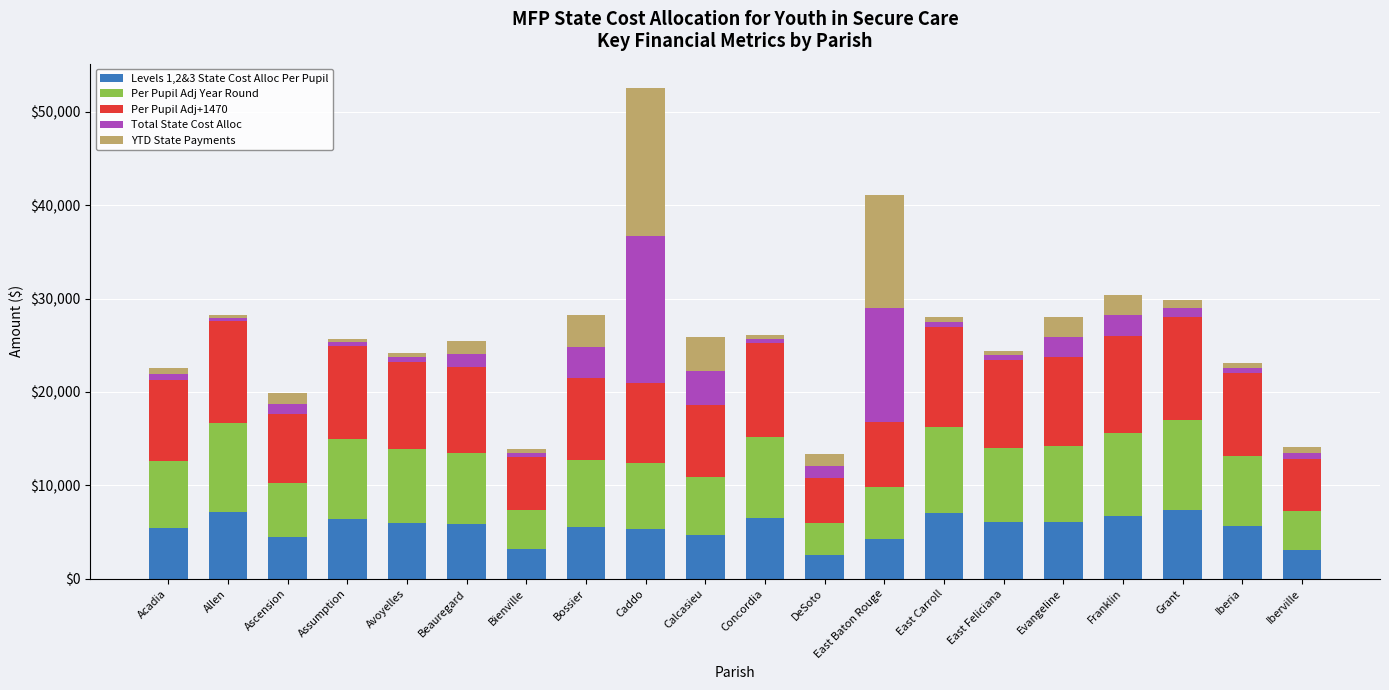

At which category is the sum across all series the highest?

Caddo